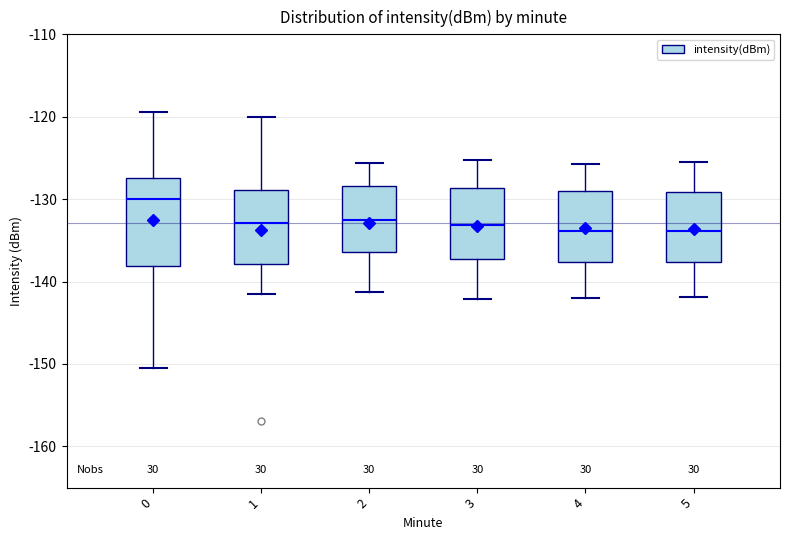

Where is the upper edge of the box at x = 0 on the y-axis? The values are not printed on the chart, so give them approximately, as read against the axis.

-127